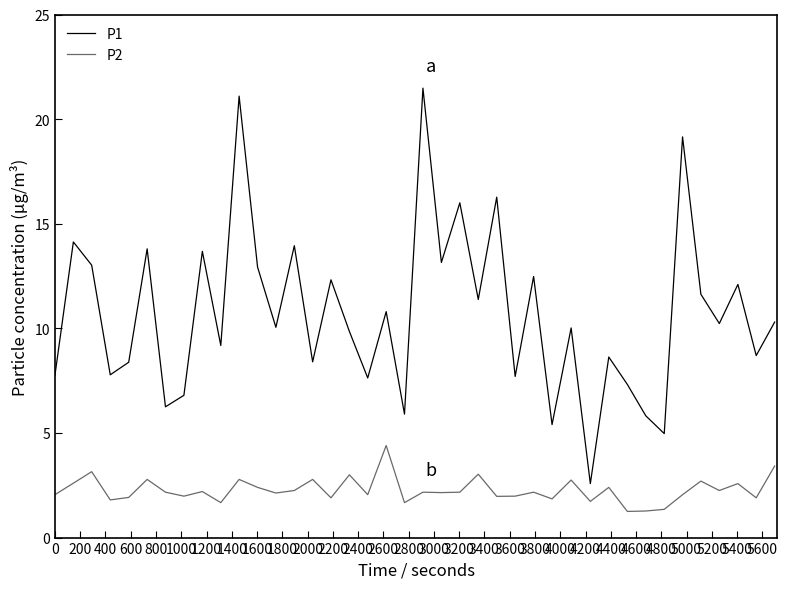

True or false: P2 and P1 cross at least once.

False